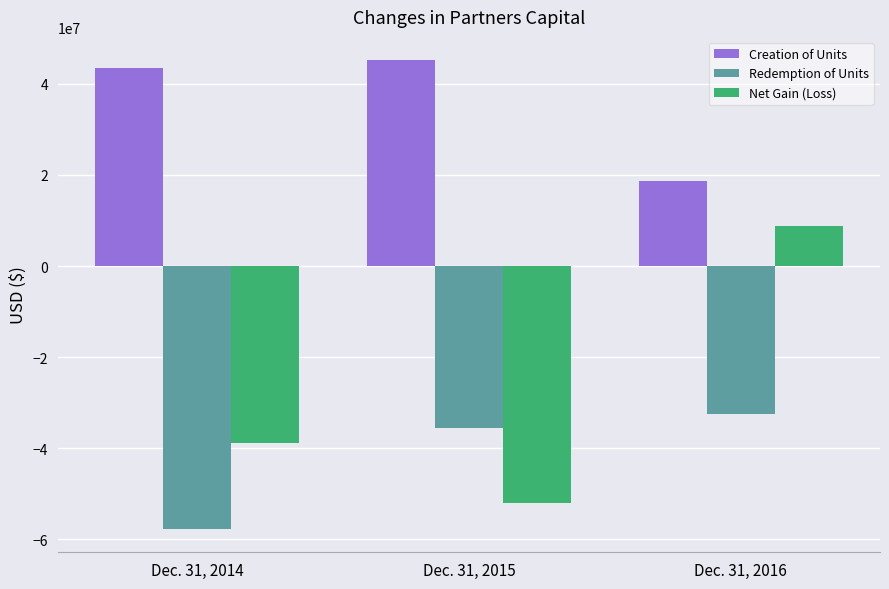

Which series changed the most between Dec. 31, 2015 and Dec. 31, 2016?

Net Gain (Loss)